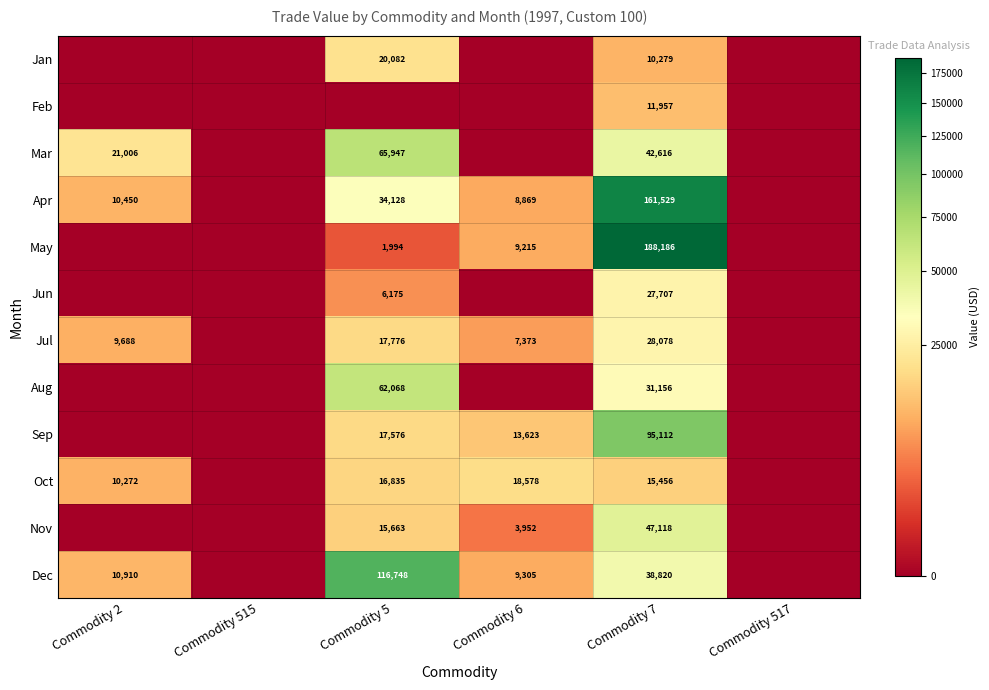

What is the total value across all series at Commodity 7?

698014